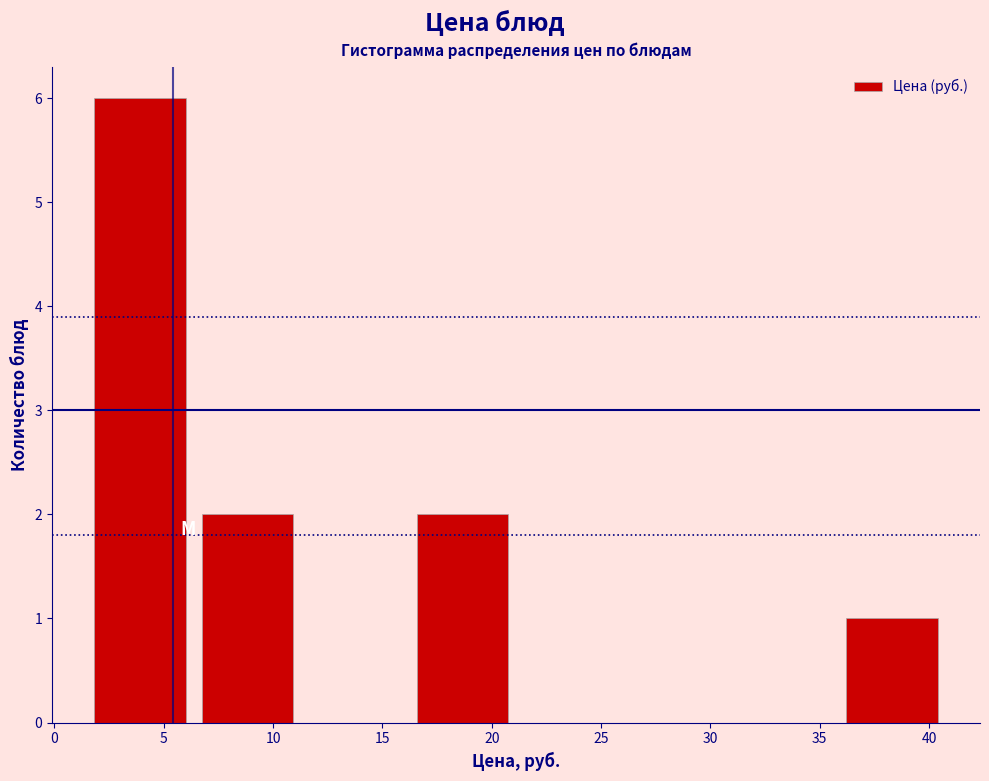

Which range on the x-axis has the tallest bar?

1.5 to 6.5